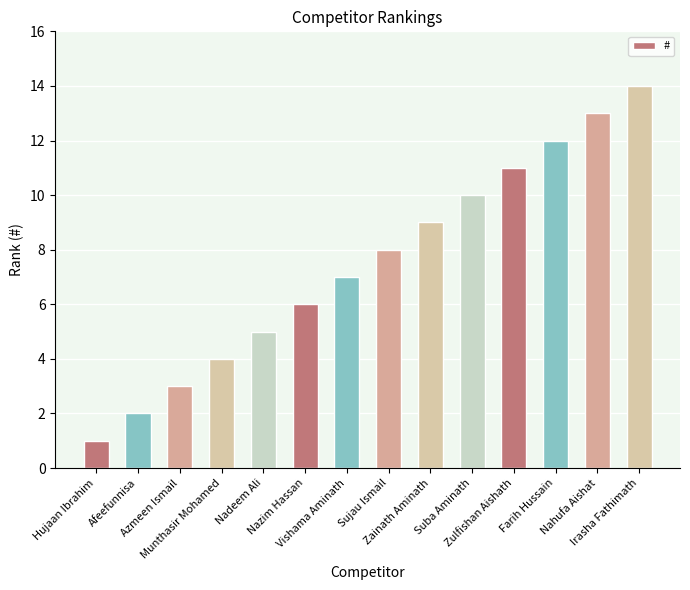

Where is the data nearest to the value 7?

Vishama Aminath